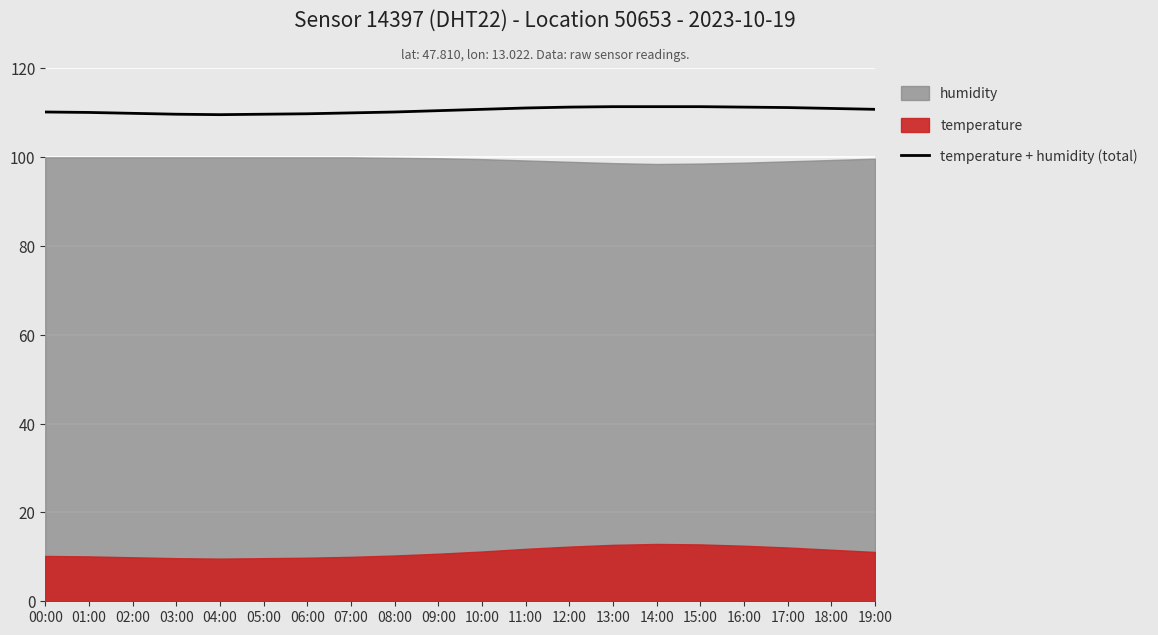

Reading left to right, extract all data points from this chart.

00:00=110.1	01:00=110.0	02:00=109.8	03:00=109.6	04:00=109.5	05:00=109.6	06:00=109.7	07:00=109.9	08:00=110.1	09:00=110.4	10:00=110.7	11:00=111.0	12:00=111.2	13:00=111.3	14:00=111.3	15:00=111.3	16:00=111.2	17:00=111.1	18:00=110.9	19:00=110.7